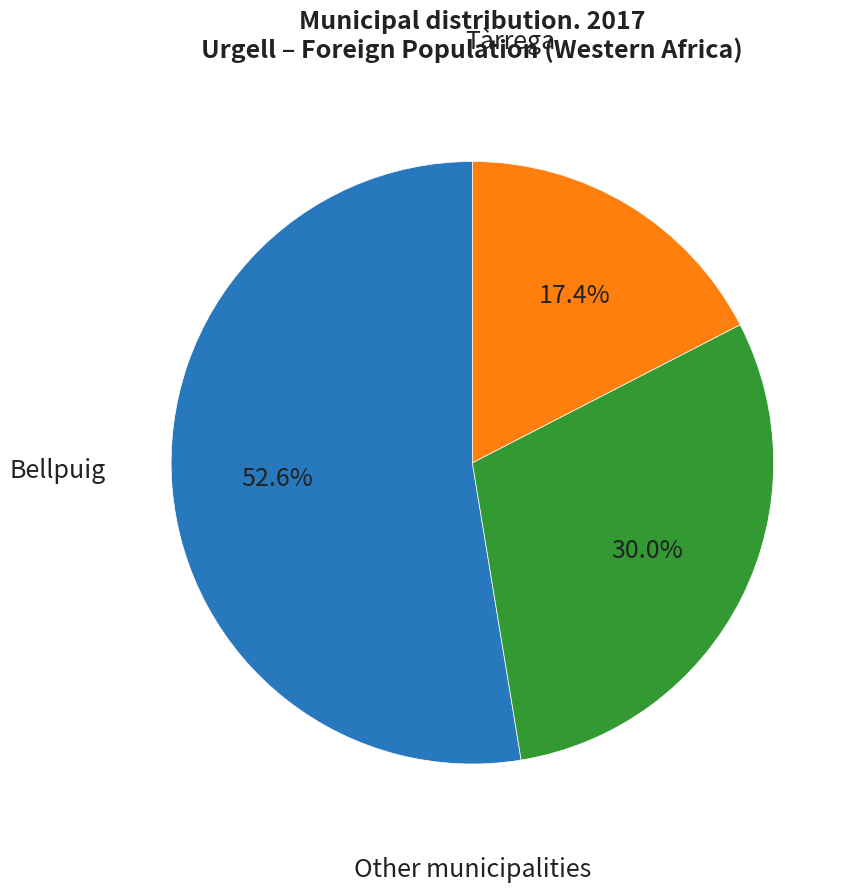

Does any single category account for the majority?

Yes